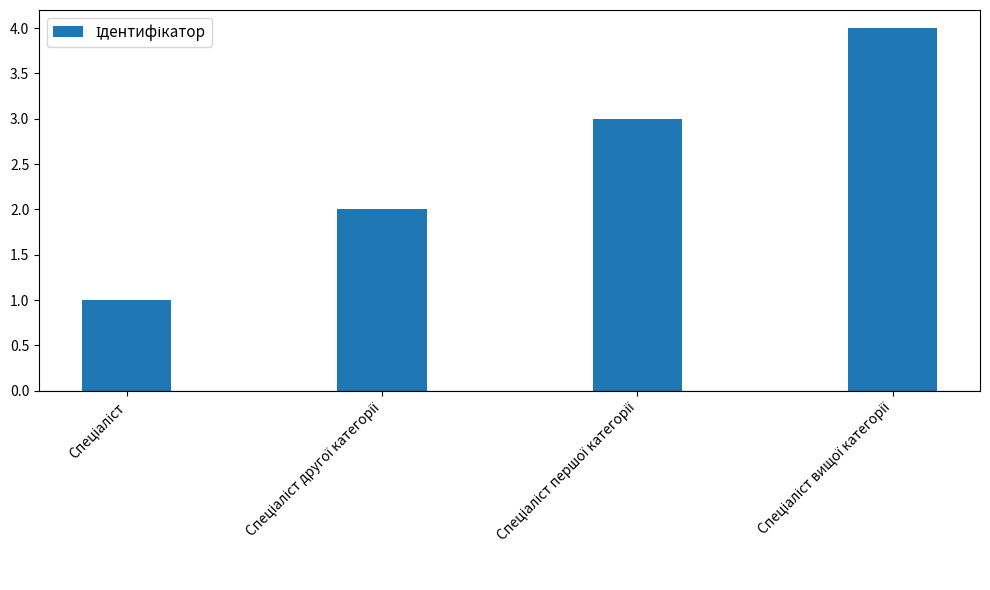

What is the sum of all values?

10